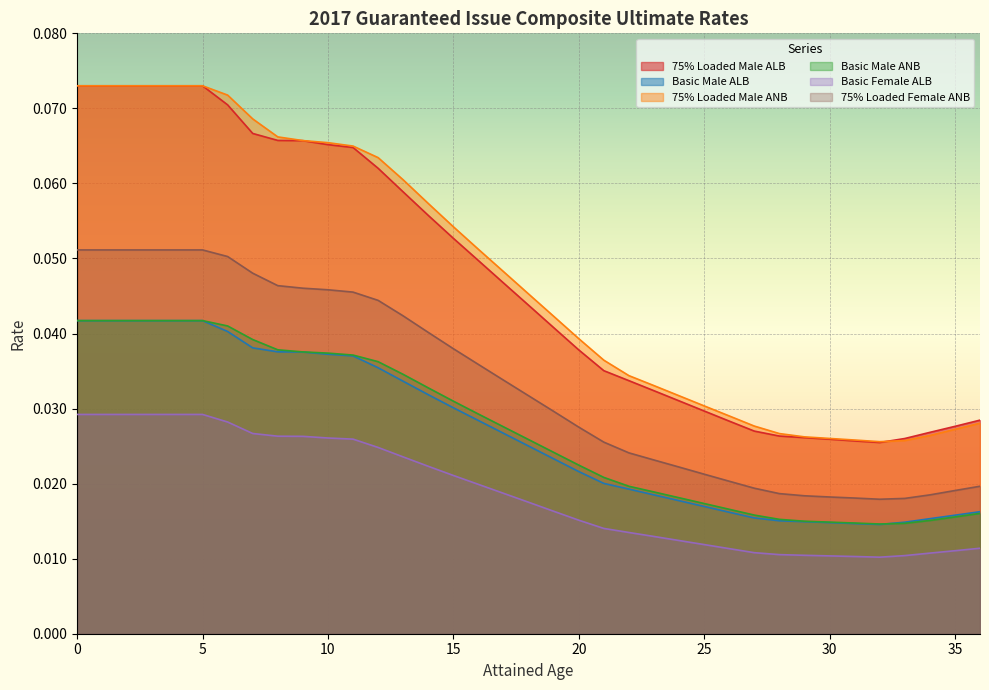

Is the value of 75% Loaded Female ANB at 14 greater than the value of Basic Female ALB at 24?

Yes